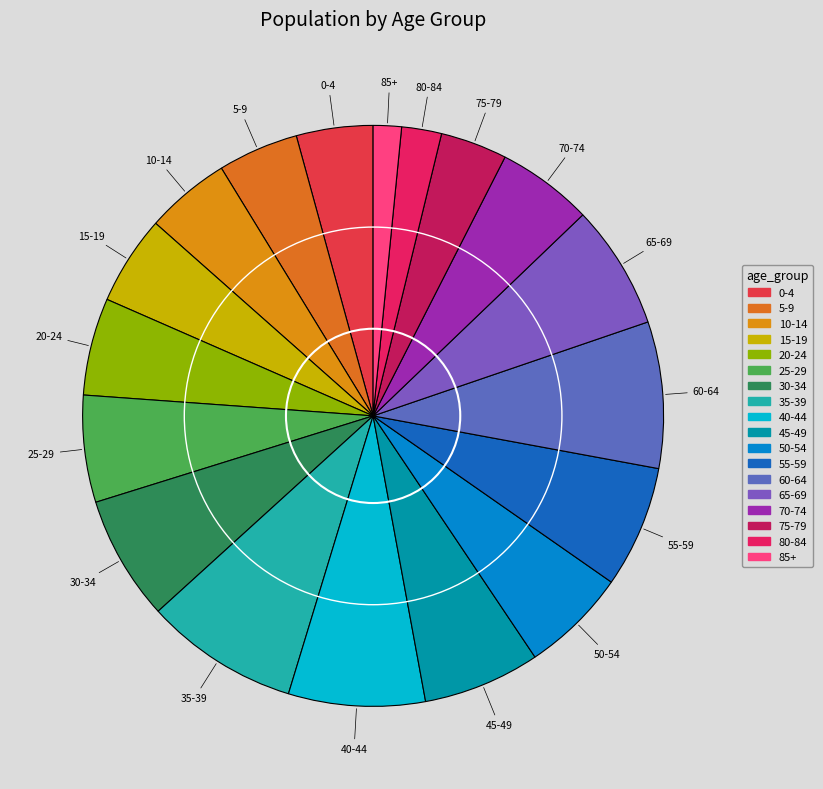

Do 55-59 and 65-69 together represent more than half of the pie?

No